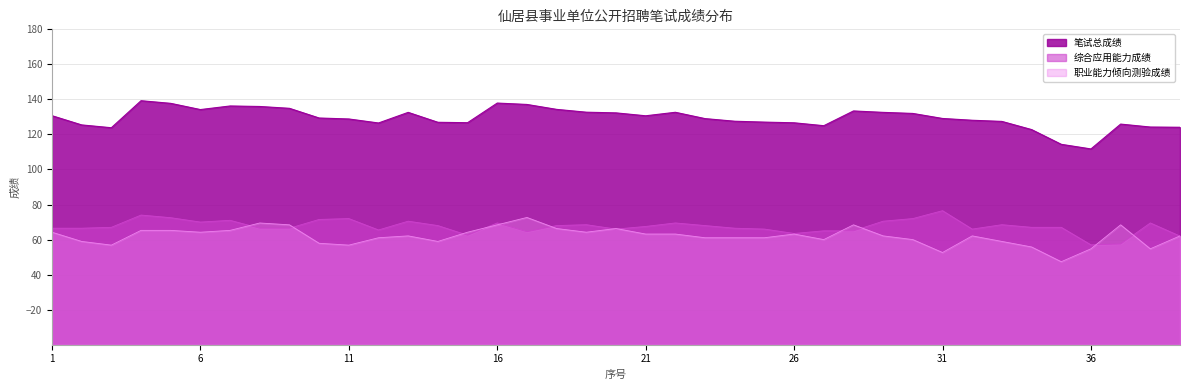

Where is the first local minimum for 笔试总成绩?

3